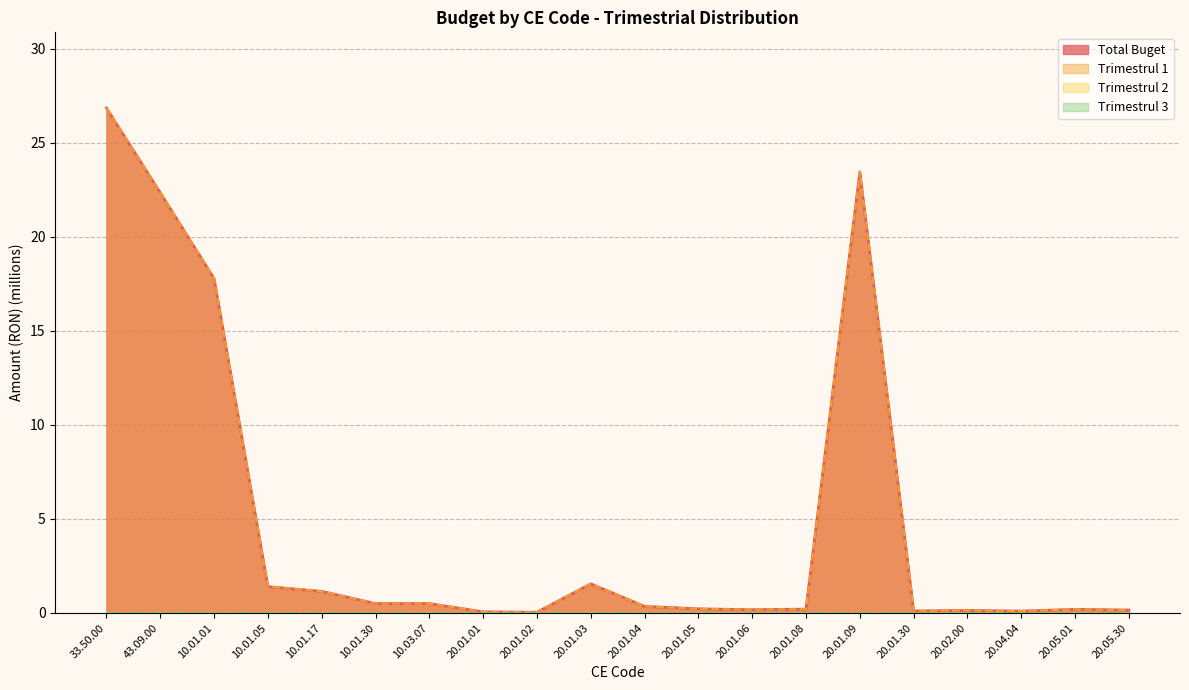

True or false: Trimestrul 1 has a value of 0.5 at 10.01.30.

True